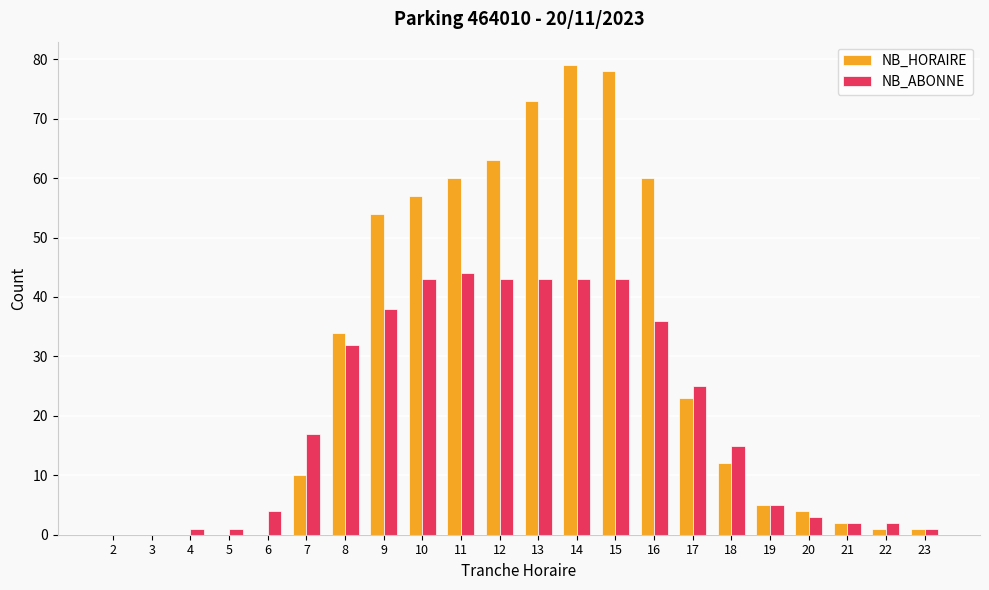

What are all the series names shown in the legend?

NB_HORAIRE, NB_ABONNE